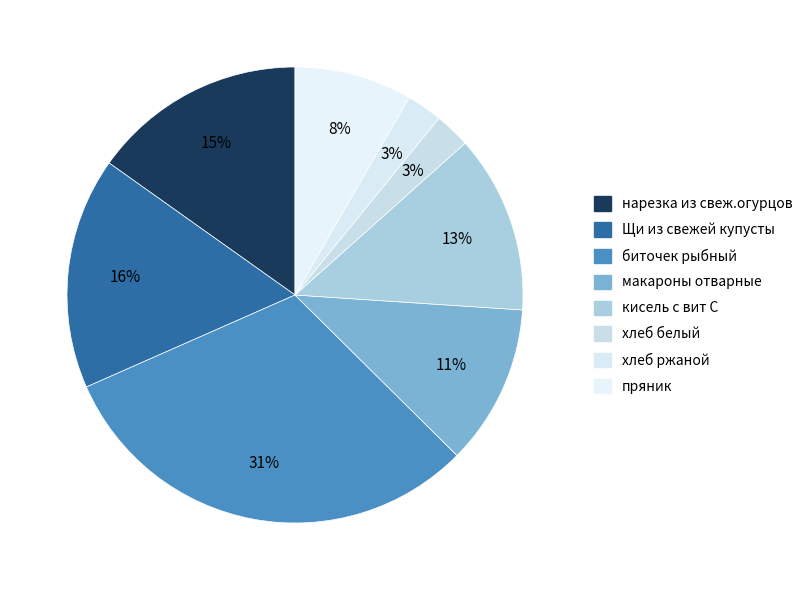

How many slices are in this pie chart?

8